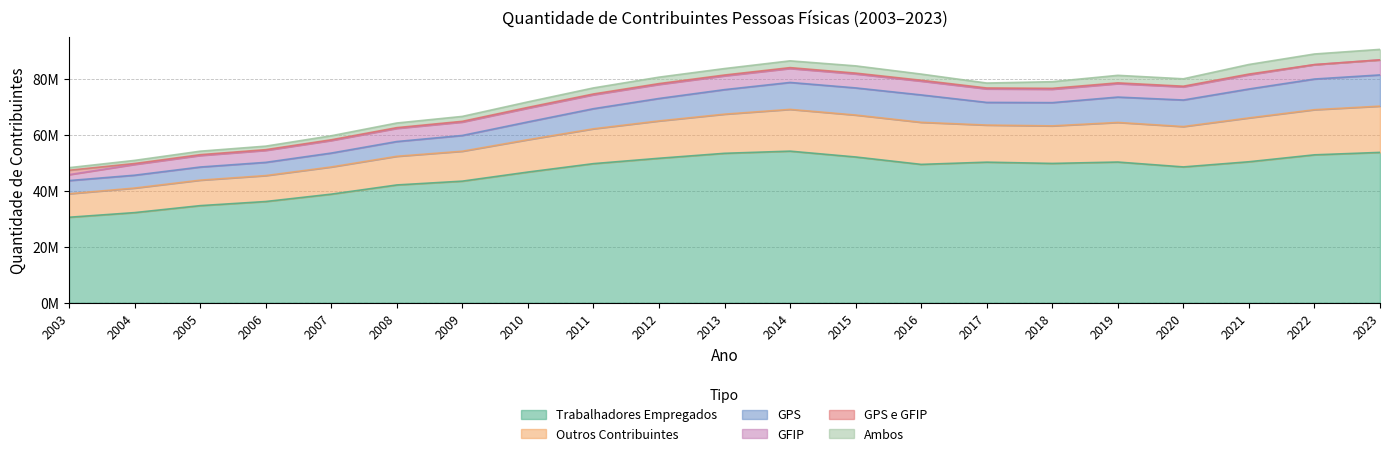

Rank the series by their maximum value, from highest to lowest.

Trabalhadores Empregados, Outros Contribuintes, GPS, GFIP, Ambos, GPS e GFIP